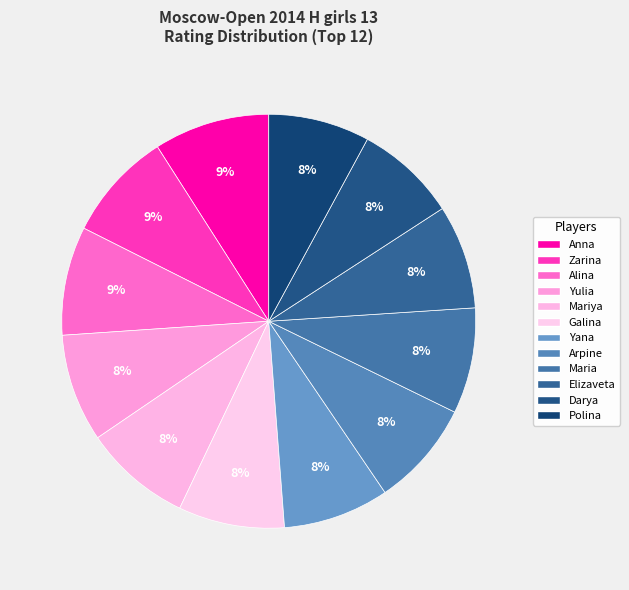

How many segments does this pie chart have?

12